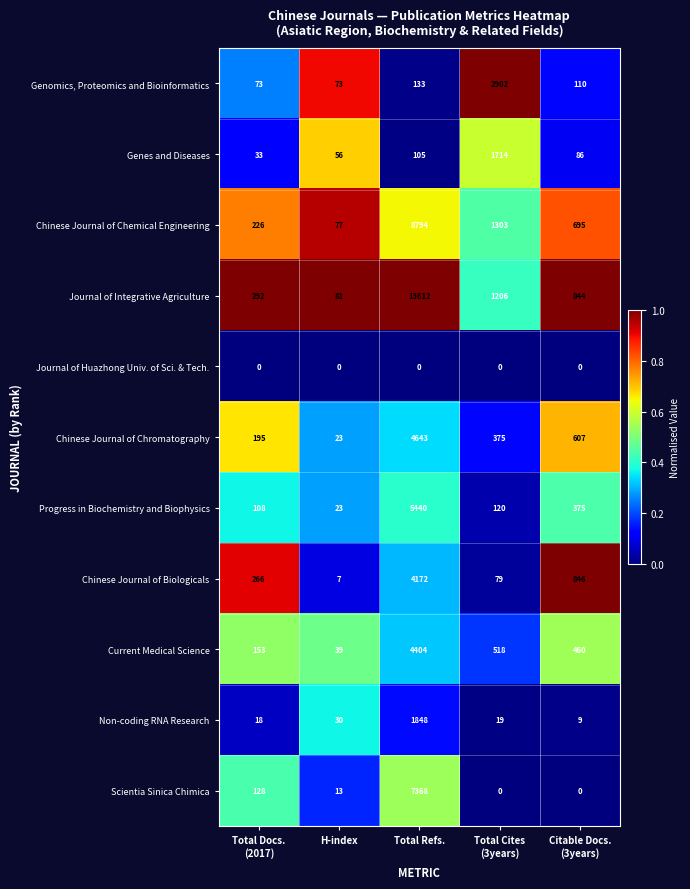

Which series has the largest total across all categories?

Journal of Integrative Agriculture